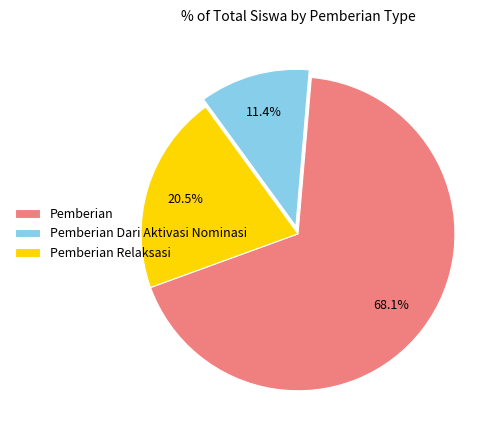

How much of the chart is everything except Pemberian Dari Aktivasi Nominasi?

88.6%